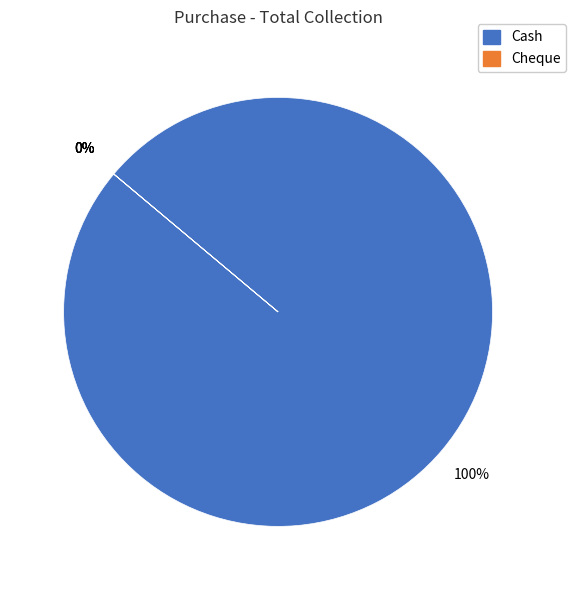

What percentage do Cash and Other together represent?

100.0%